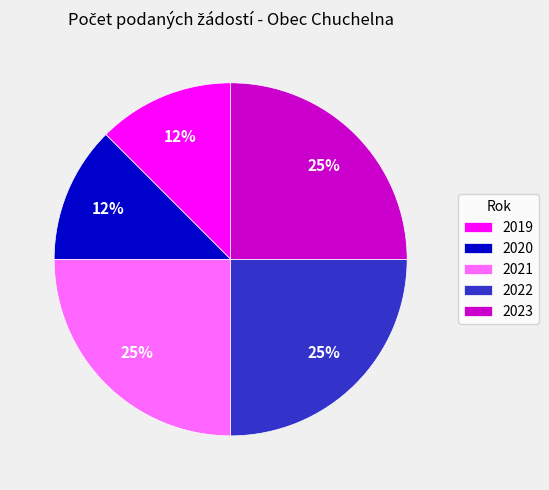

The 2020 slice represents 12% of the pie. True or false?

True